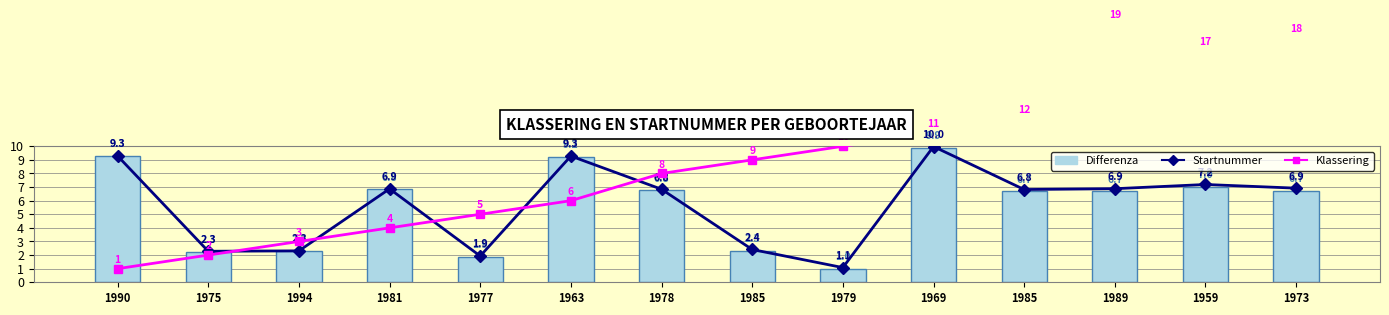

What is the smallest value displayed?

1.0